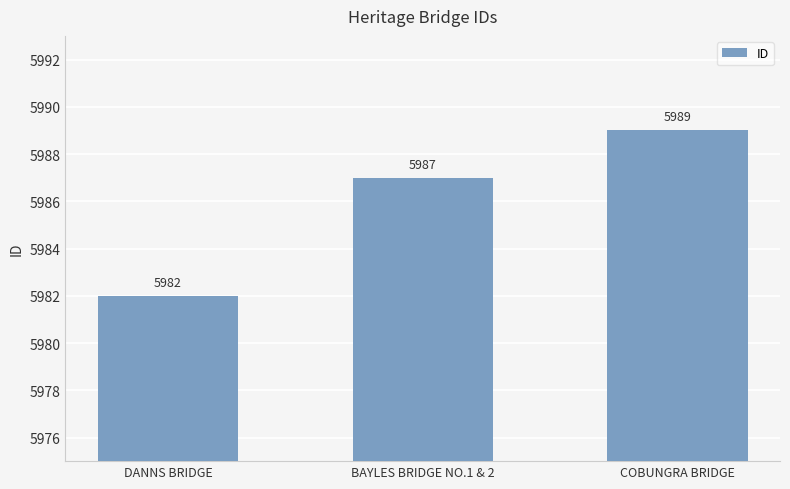

How many categories are shown in the chart?

3